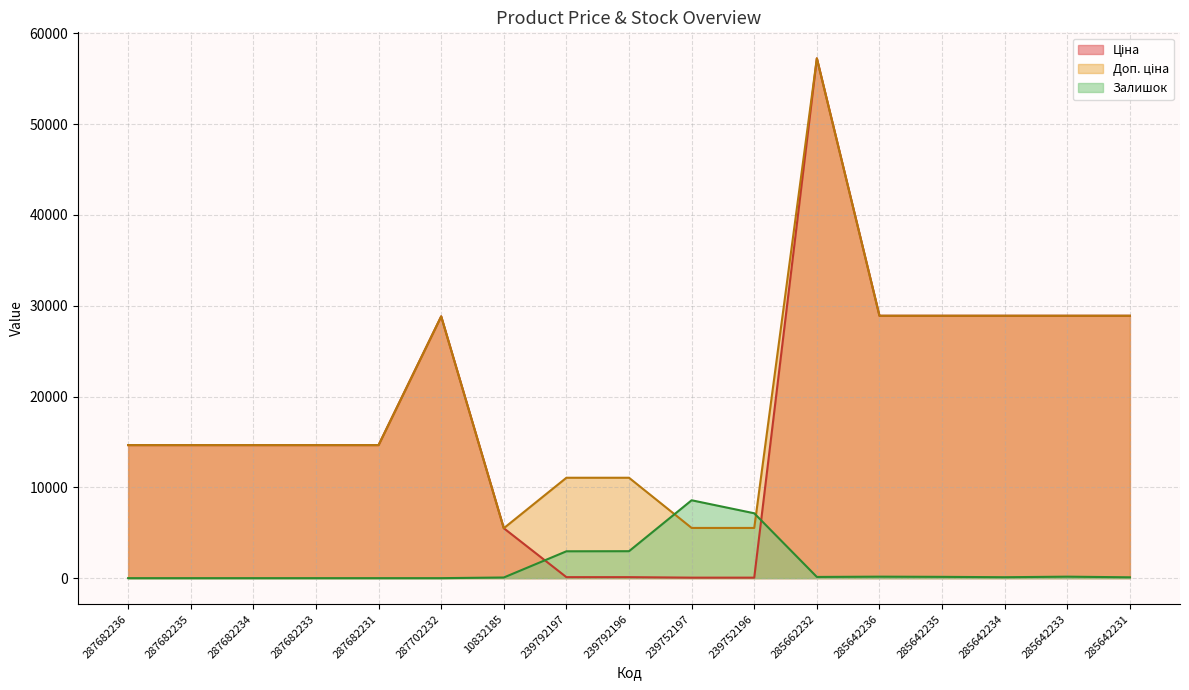

How many interior local peaks does the Ціна series have?

2